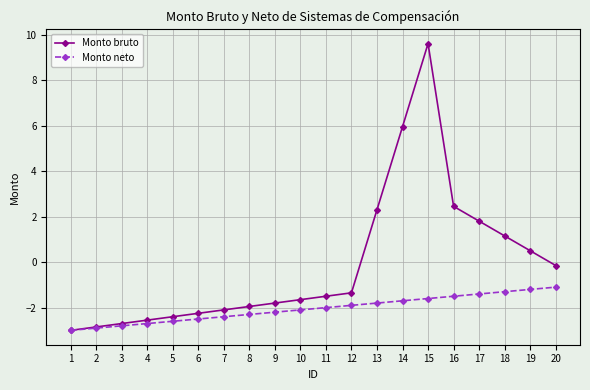

Which series changed the most between 5 and 6?

Monto bruto